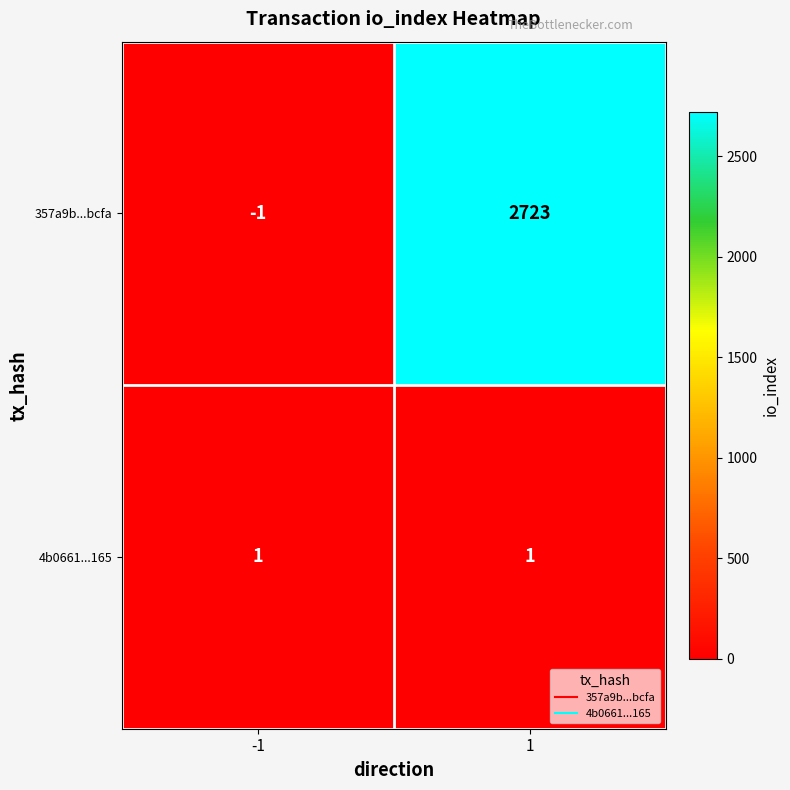

What is the smallest value displayed?

-1